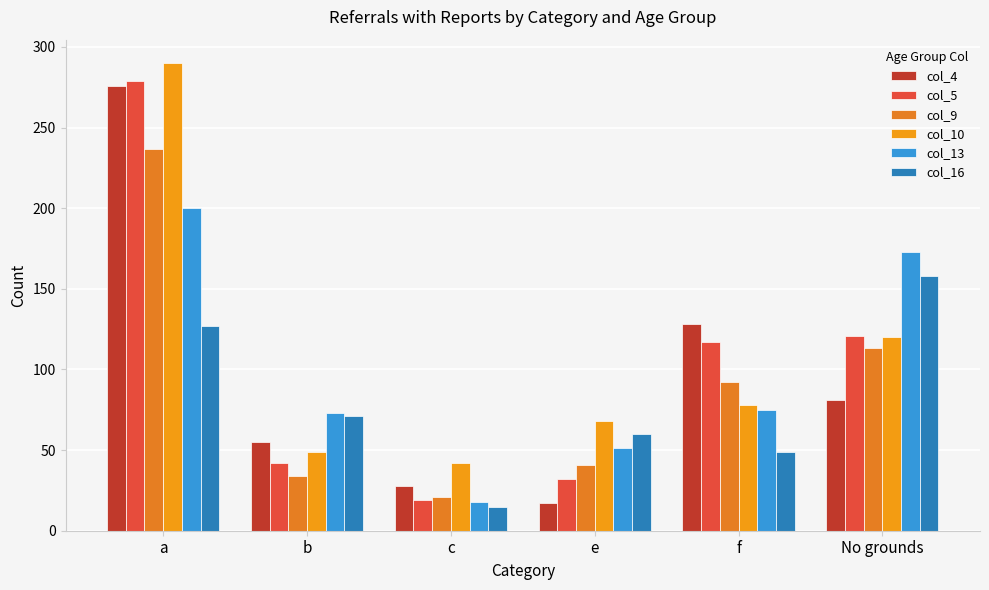

Does the chart contain stacked bars?

No